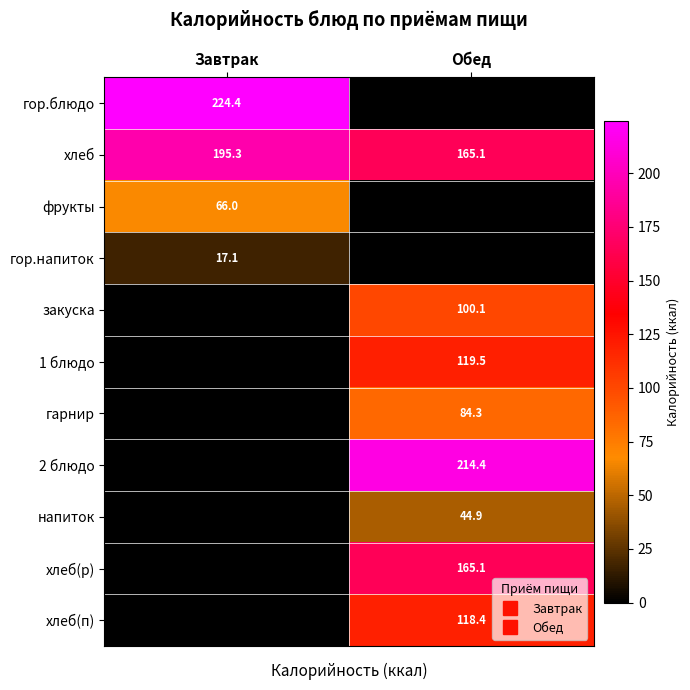

At Обед, list the series in order from smallest to largest.

гор.блюдо, фрукты, гор.напиток, напиток, гарнир, закуска, хлеб(п), 1 блюдо, хлеб, хлеб(р), 2 блюдо